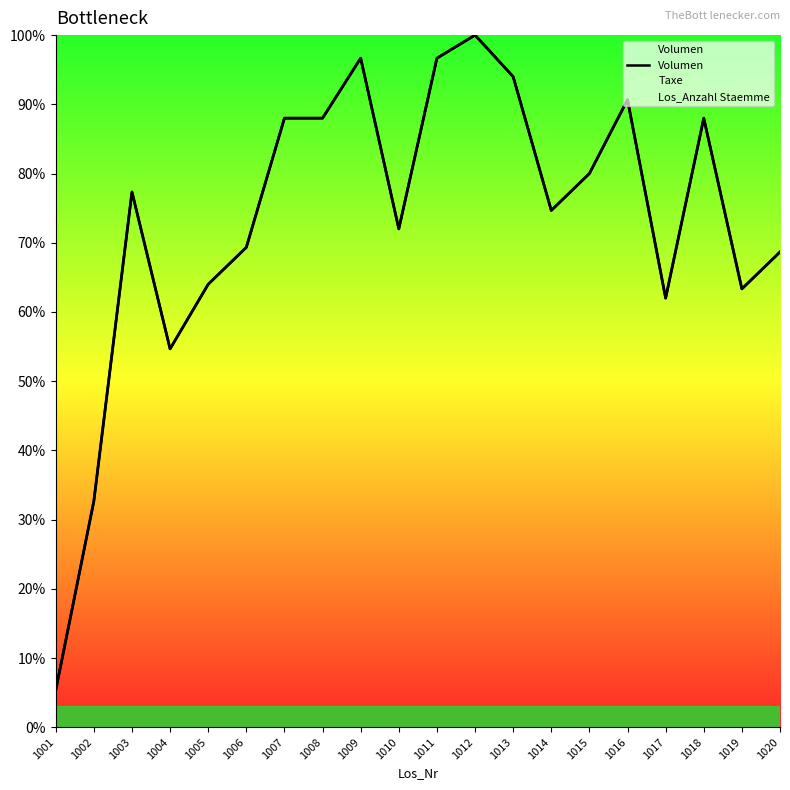

What is the sum of the values at 1009 and 1004?

151.3